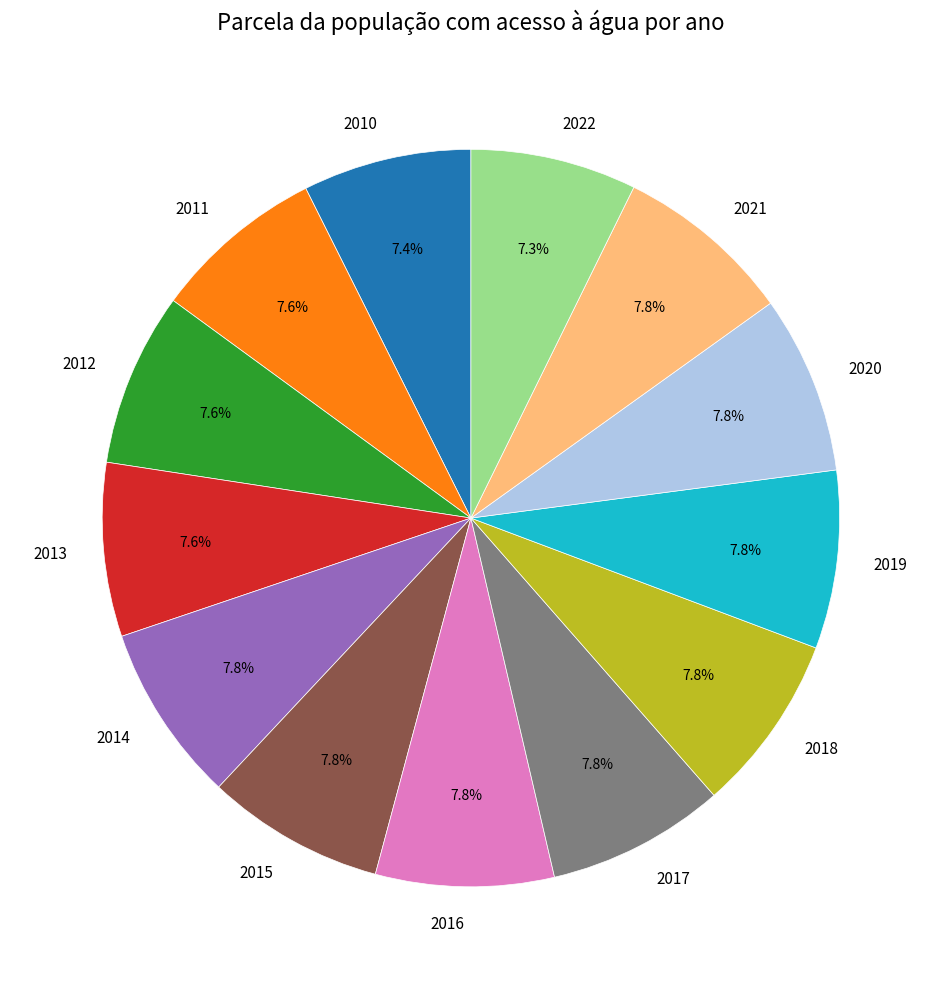

What percentage do 2019 and 2020 together represent?

15.6%